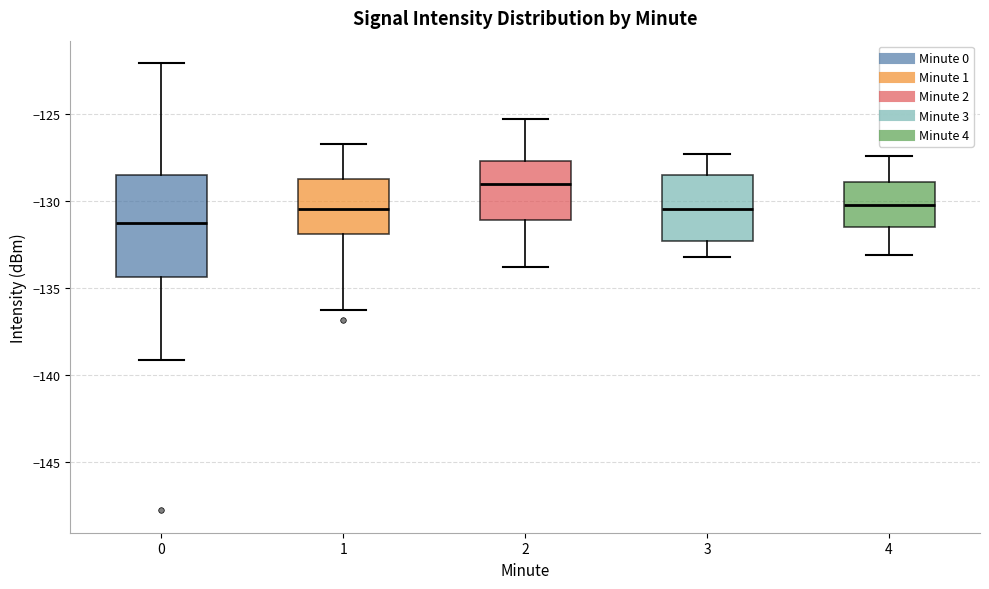

Which box has the highest median line?

2